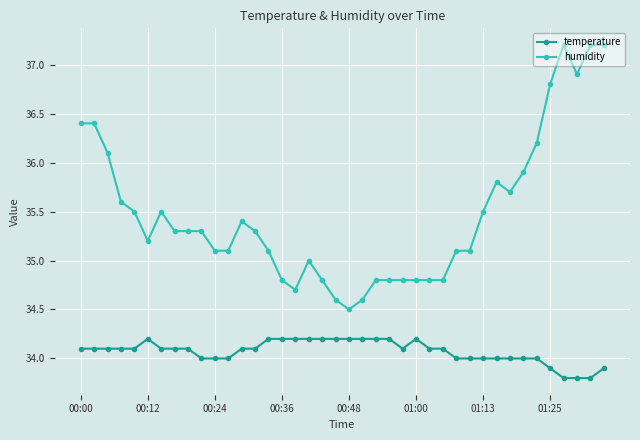

What is the value of the humidity point at the 15th from the left?

35.1